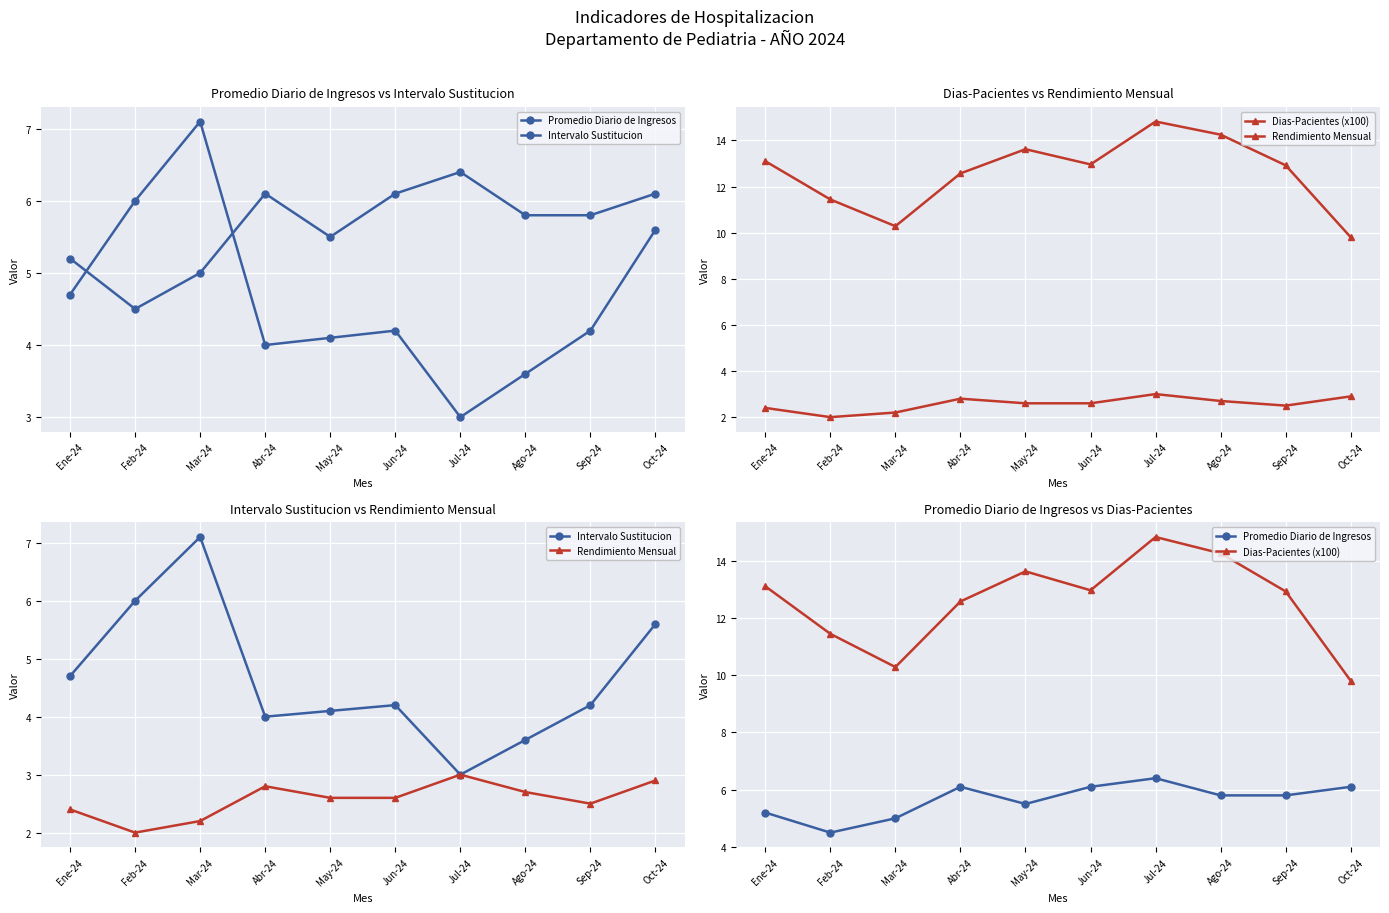

Between Oct-24 and Feb-24, which is larger?

Oct-24